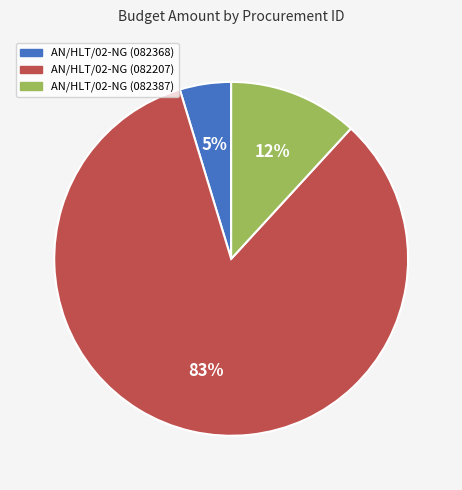

To the nearest percent, what is the combined percentage of AN/HLT/02-NG (082207) and AN/HLT/02-NG (082368)?

88%